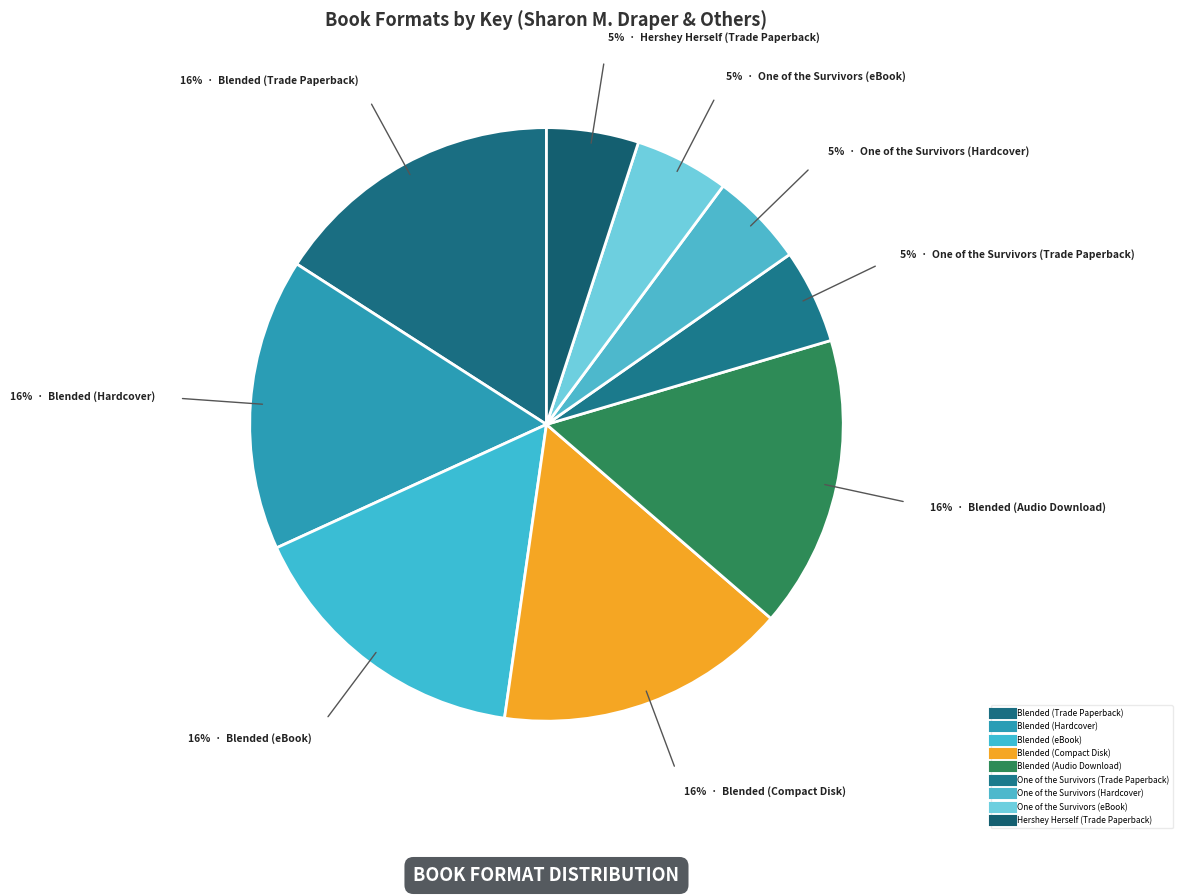

The Blended (Trade Paperback) slice represents 16% of the pie. True or false?

True